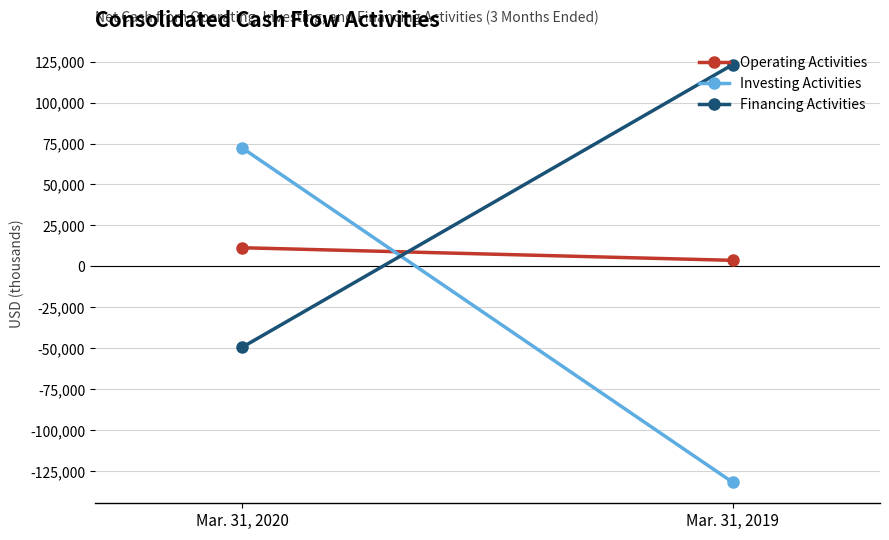

What is the greatest value displayed?

123157